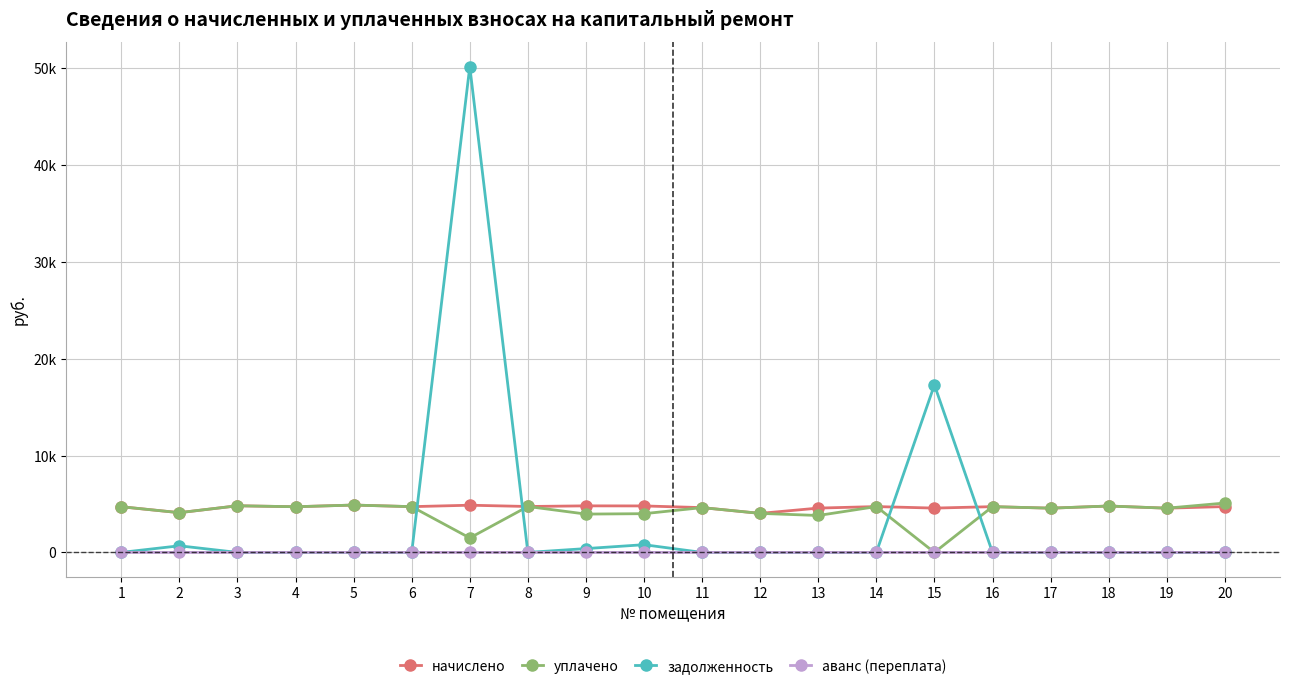

What is the value of the начислено point at the 15th from the left?

4578.8